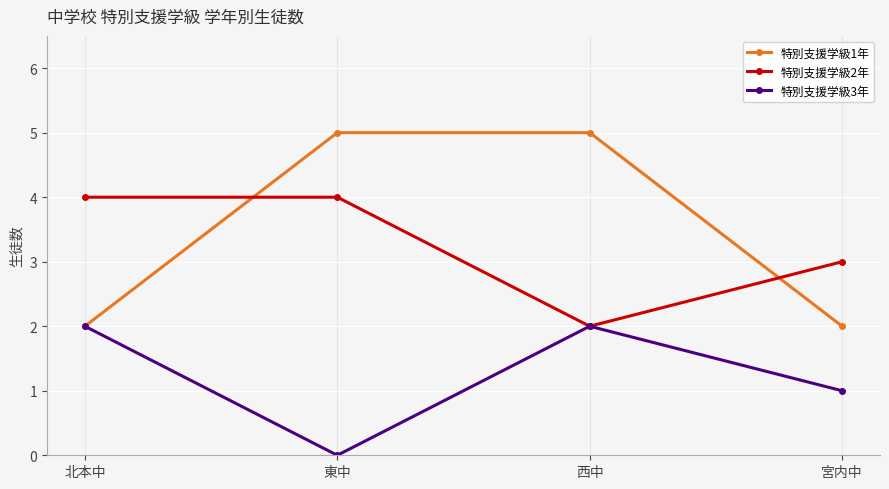

Is the value of 特別支援学級3年 at 宮内中 greater than the value of 特別支援学級2年 at 北本中?

No